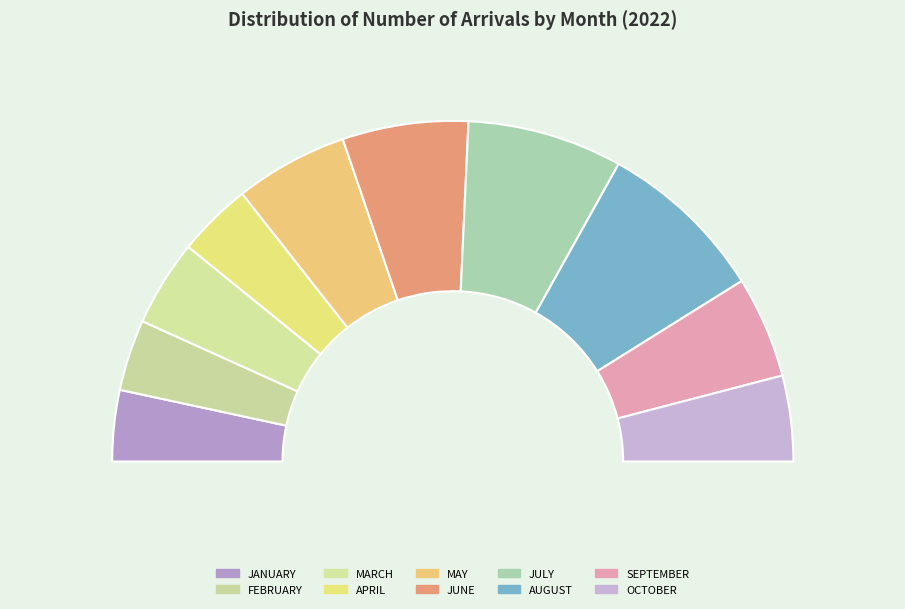

To the nearest percent, what portion does OCTOBER represent?

8%